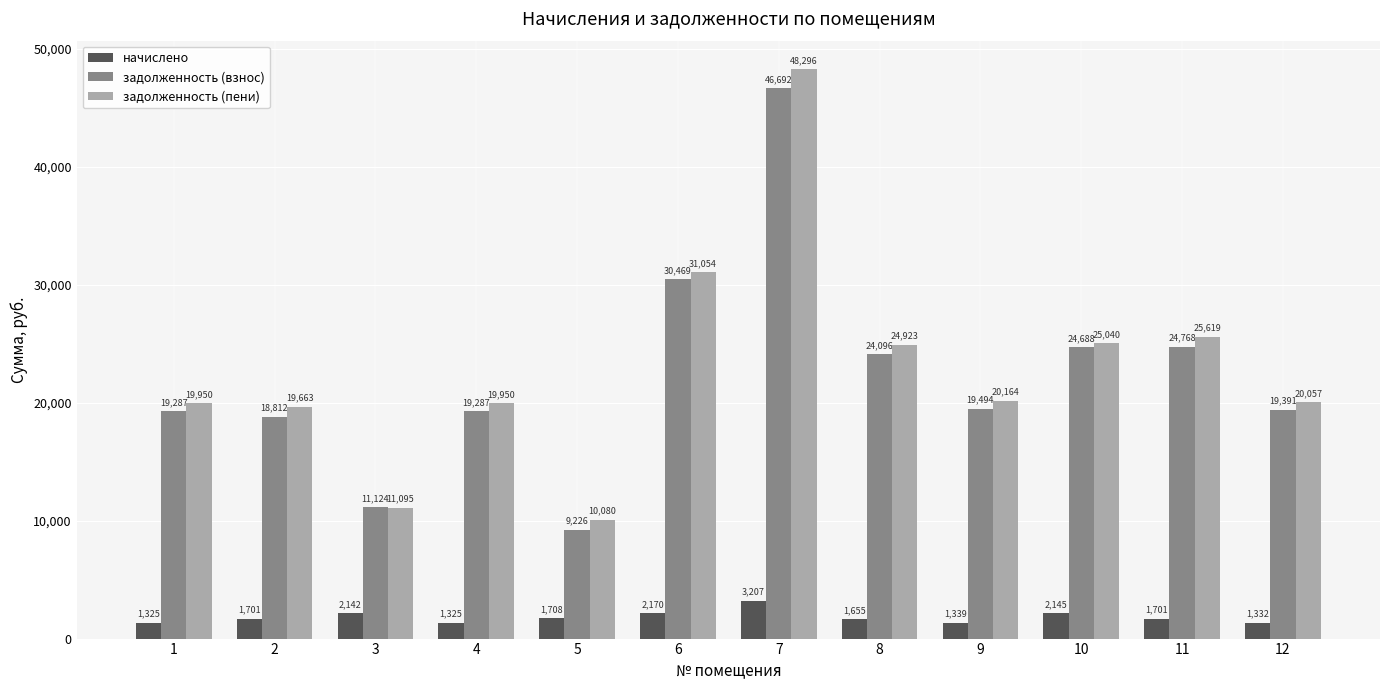

What is the approximate value of задолженность (пени) at 8?

24923.5